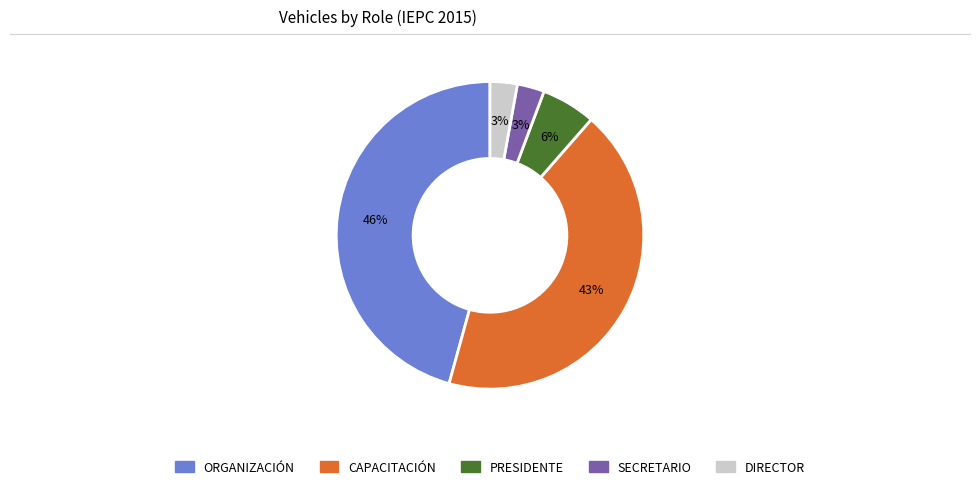

Is there any slice that represents more than half of the pie?

No